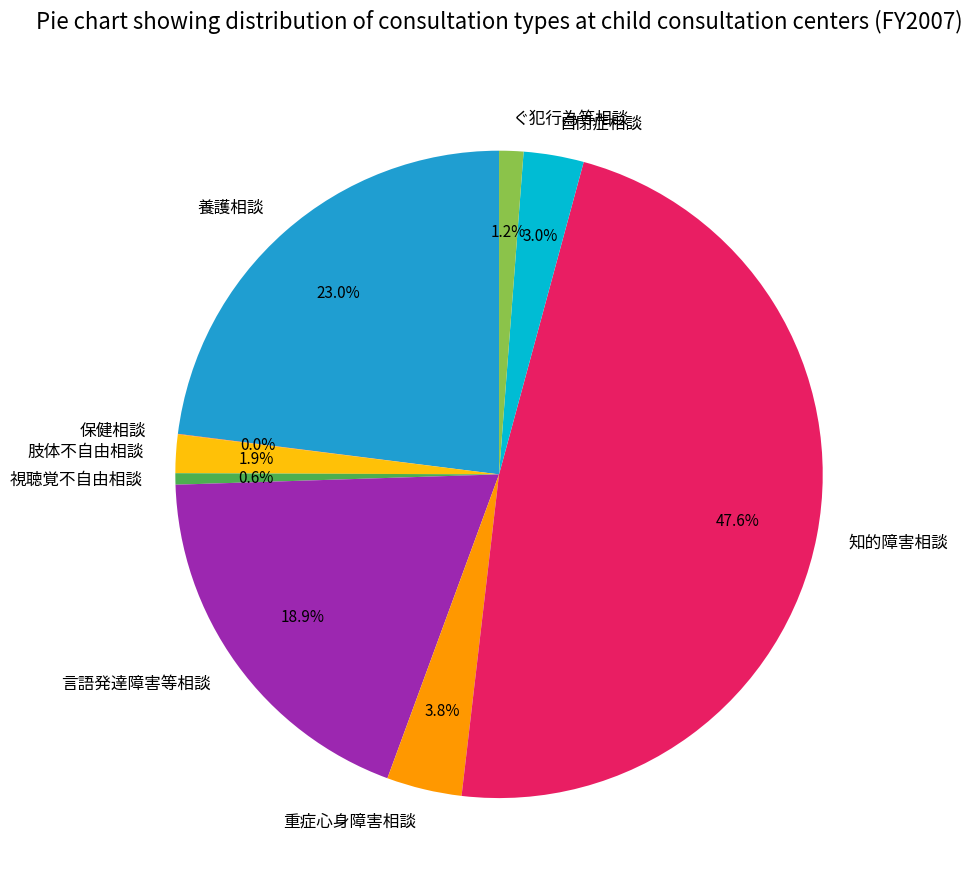

Between 養護相談 and 言語発達障害等相談, which is larger?

養護相談